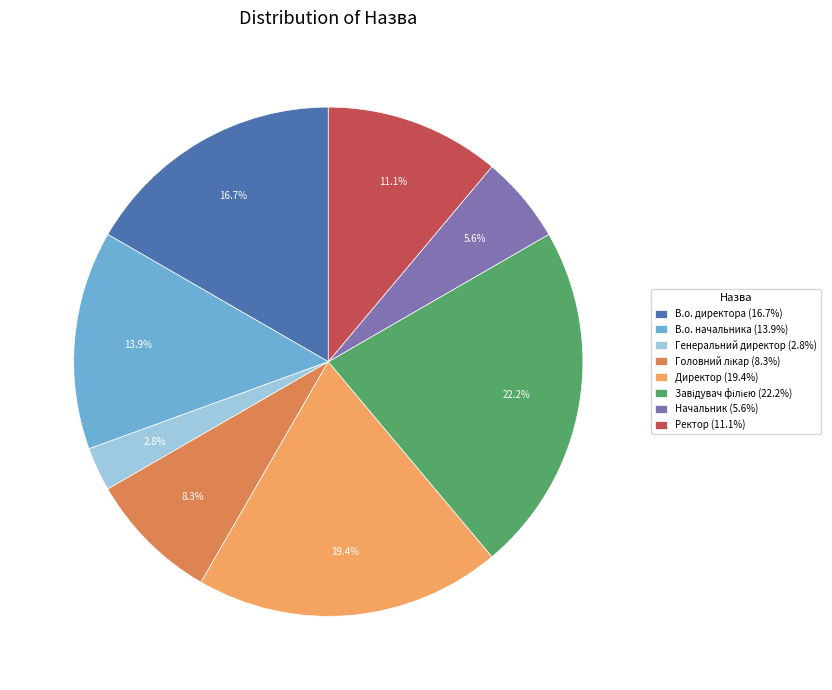

Which slice is the smallest?

Генеральний директор